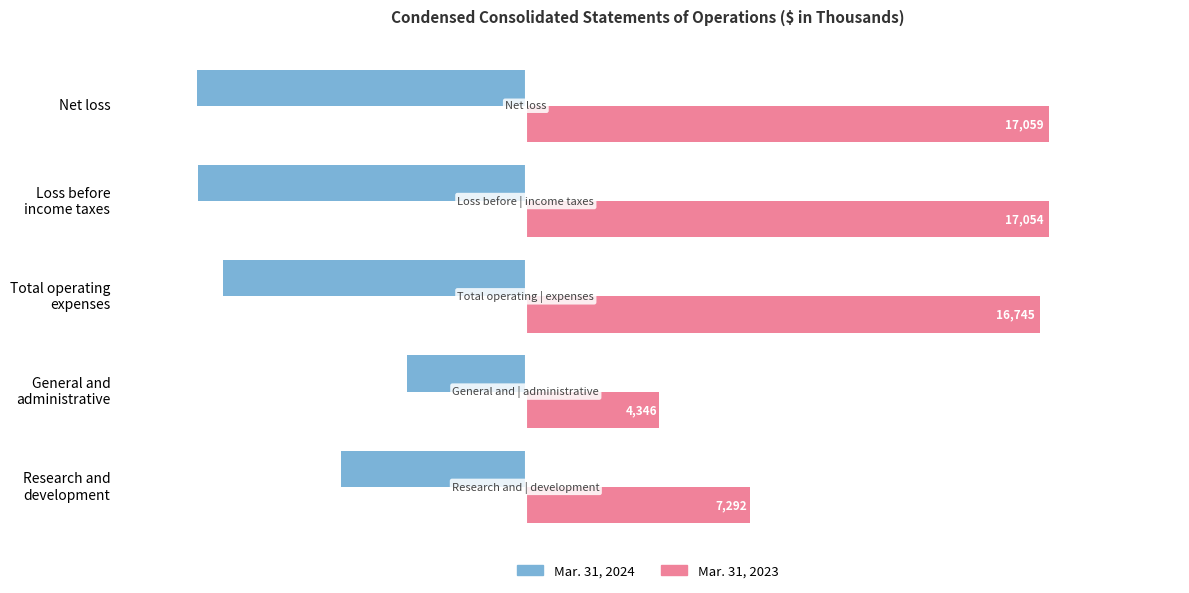

Rank the series by their maximum value, from highest to lowest.

Mar. 31, 2023, Mar. 31, 2024